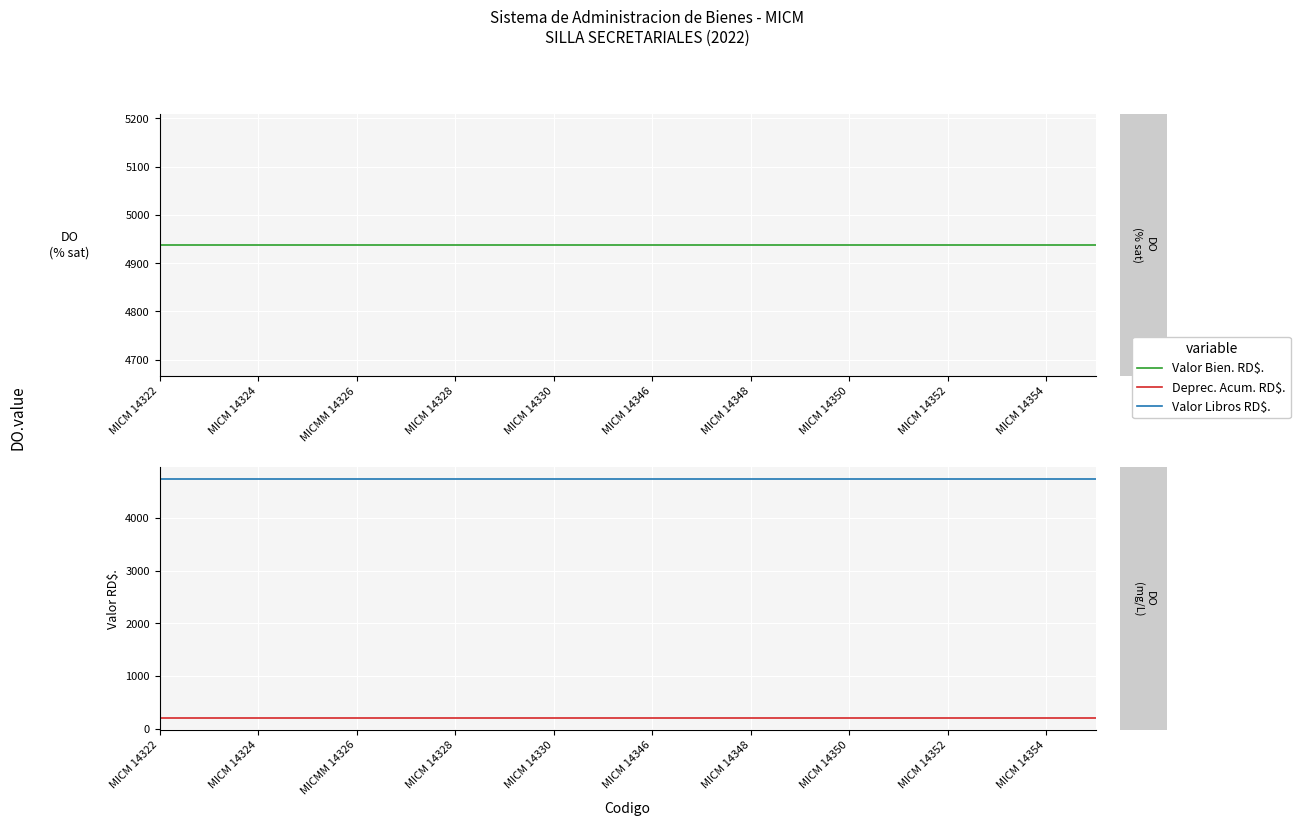

What are all the series names shown in the legend?

Valor Bien. RD$., Deprec. Acum. RD$., Valor Libros RD$.